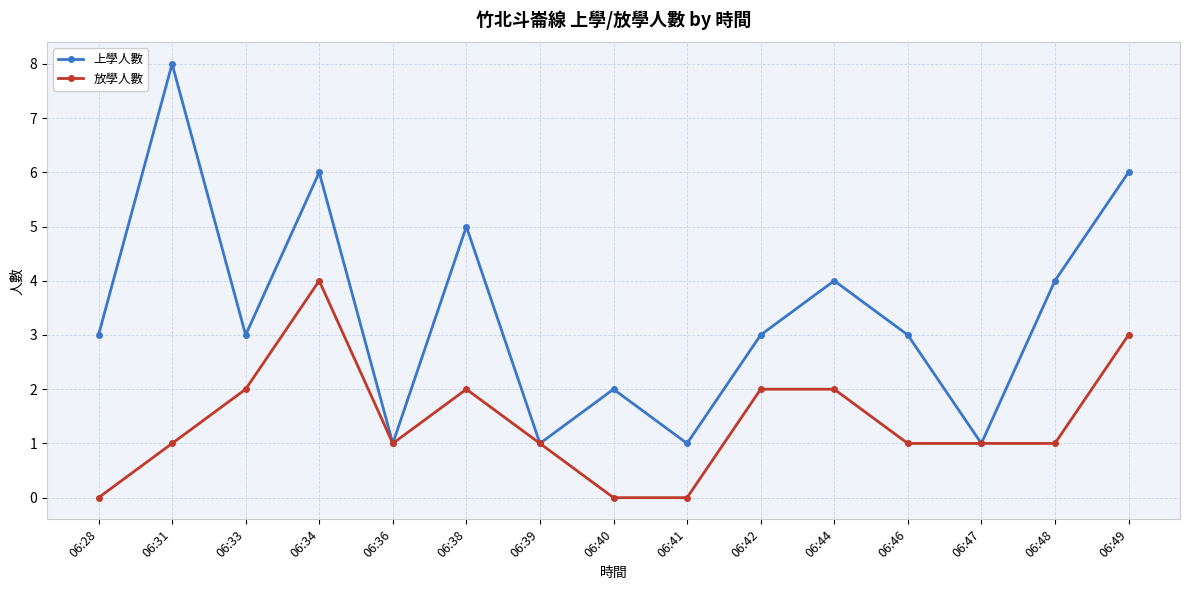

Which series has the widest spread of values?

上學人數